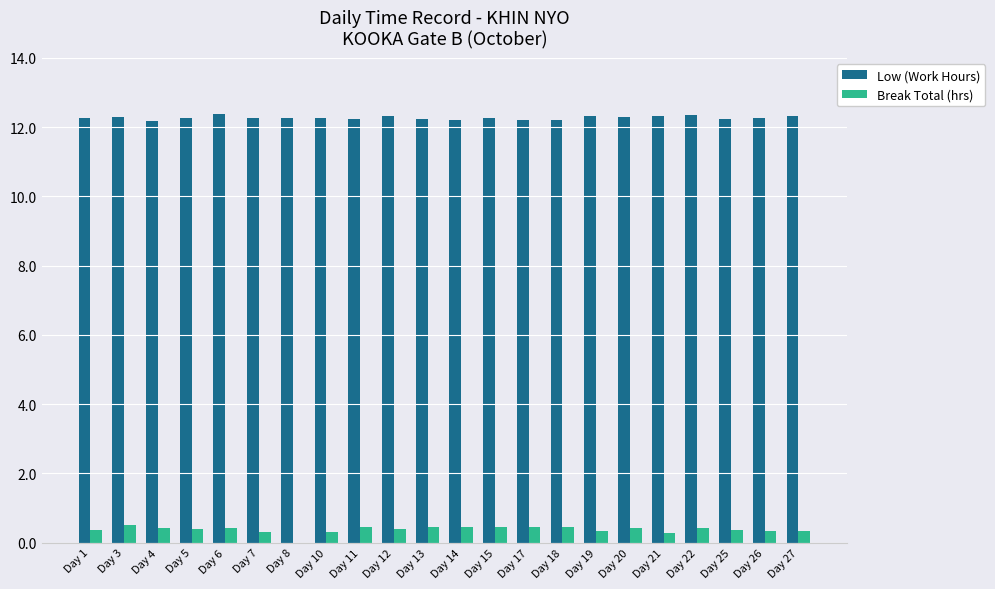

What value does the Low (Work Hours) series have at Day 21?

12.3